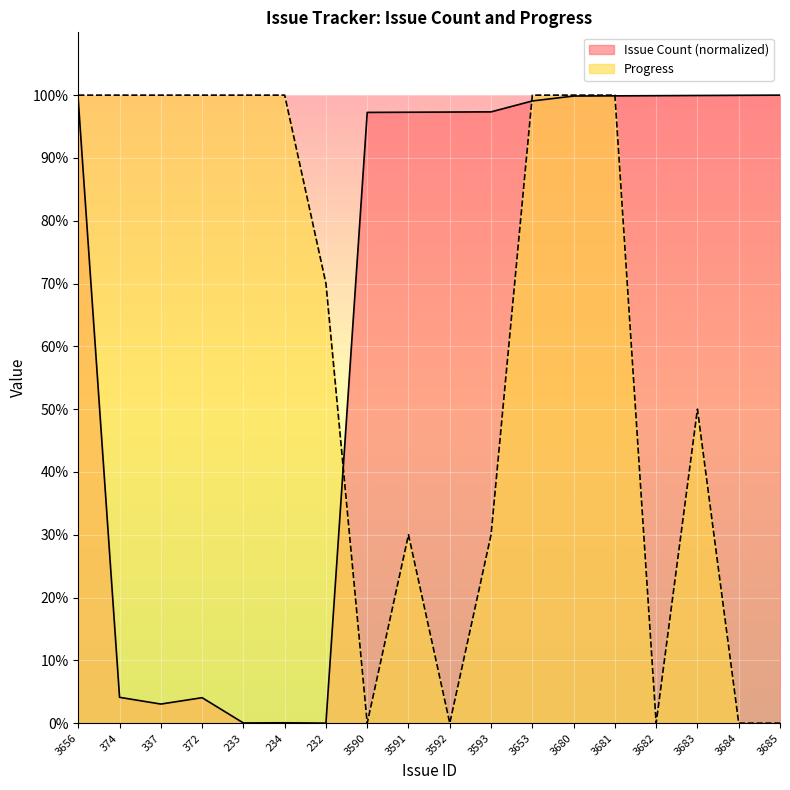

At which category does Progress reach its first local peak?

3591